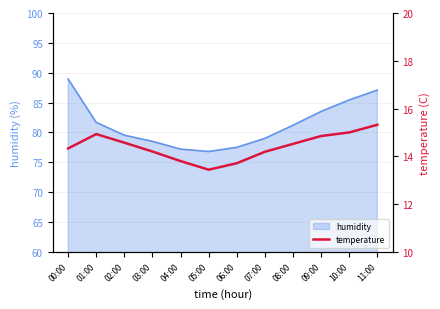

At which label is the value closest to 14?

07:00